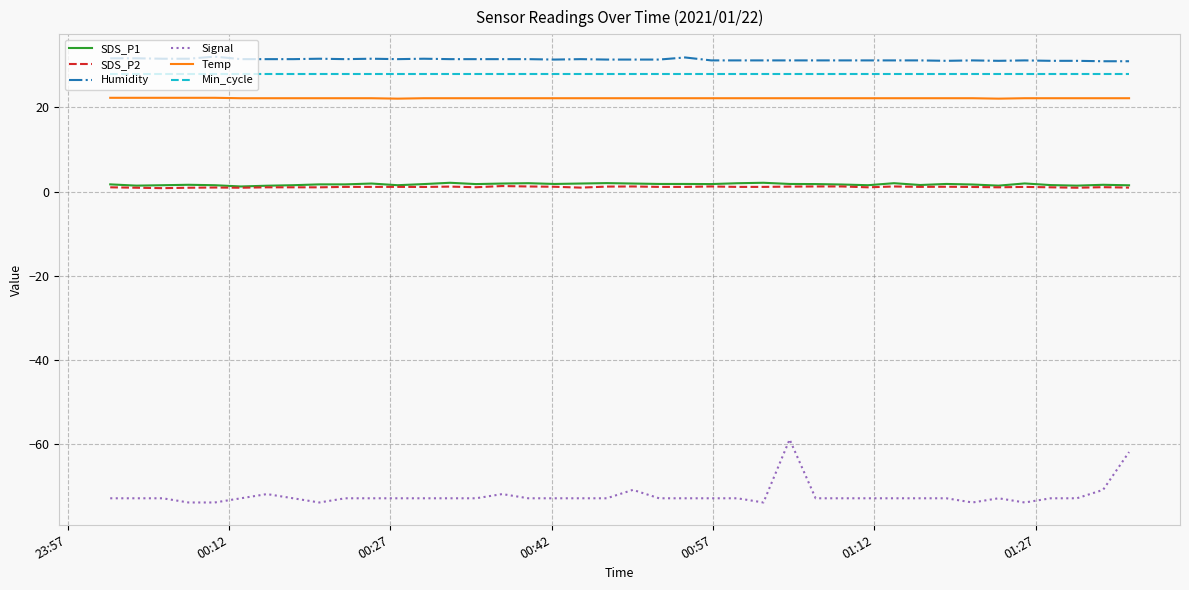

Which series has the largest range (max minus min)?

Signal